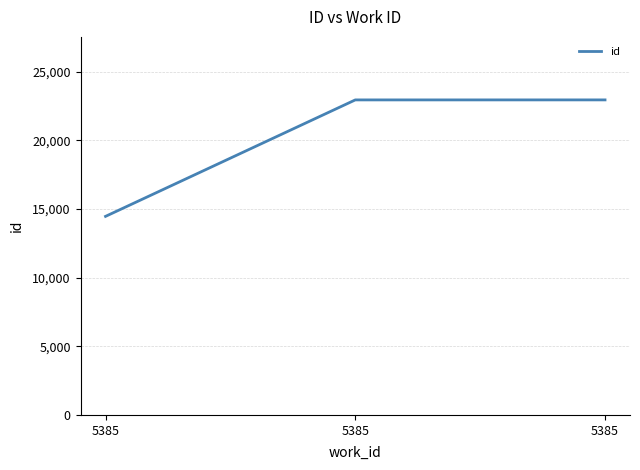

Approximately how many times larger is the value at 5385 compared to 5385?

0.6